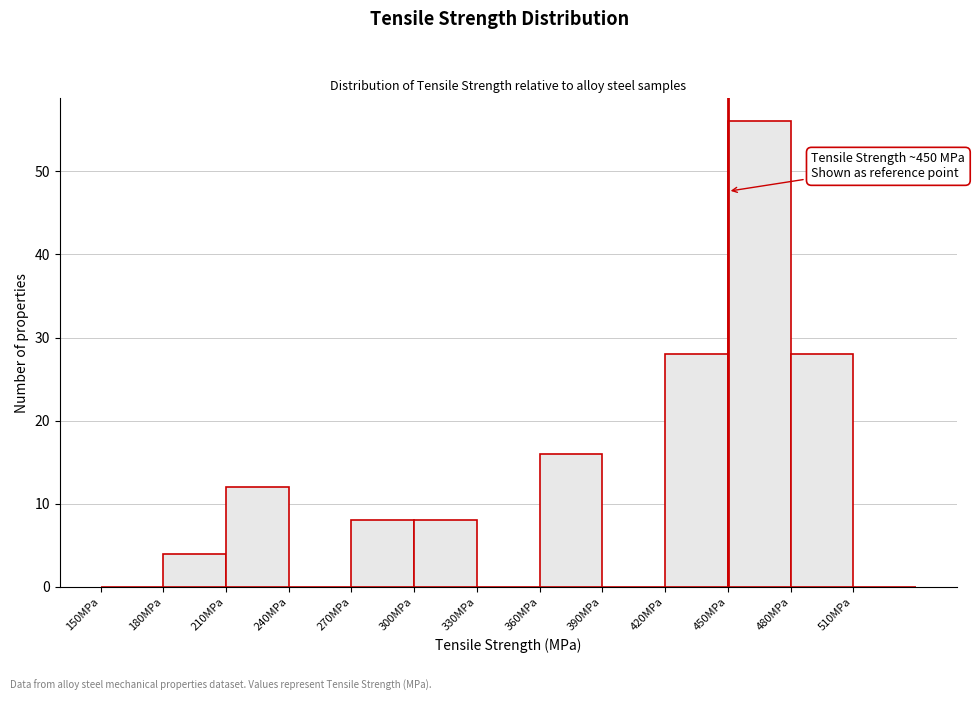

Over which range of the x-axis is the bar tallest?

450 to 480